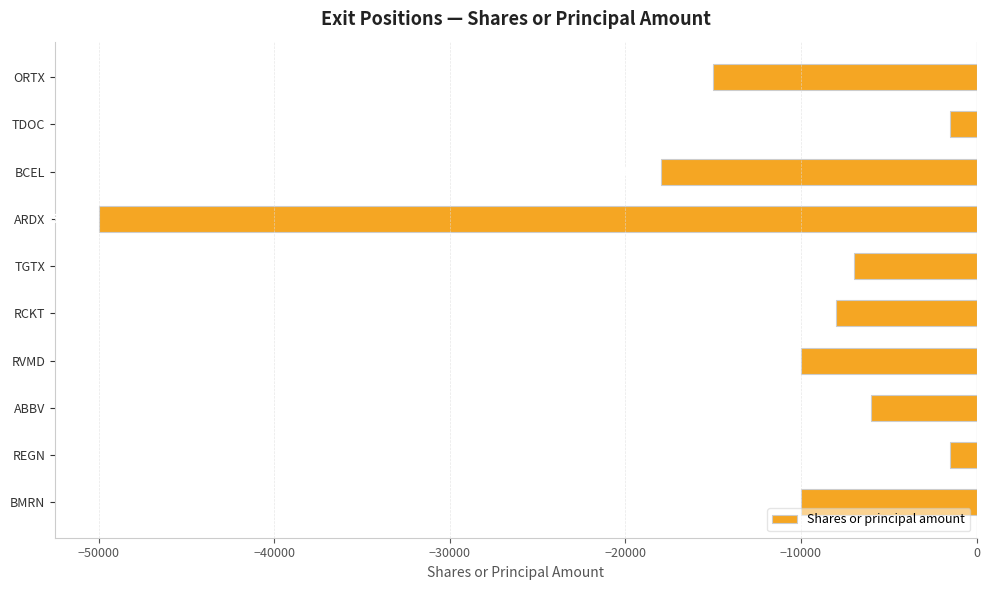

Does the chart contain any negative values?

Yes